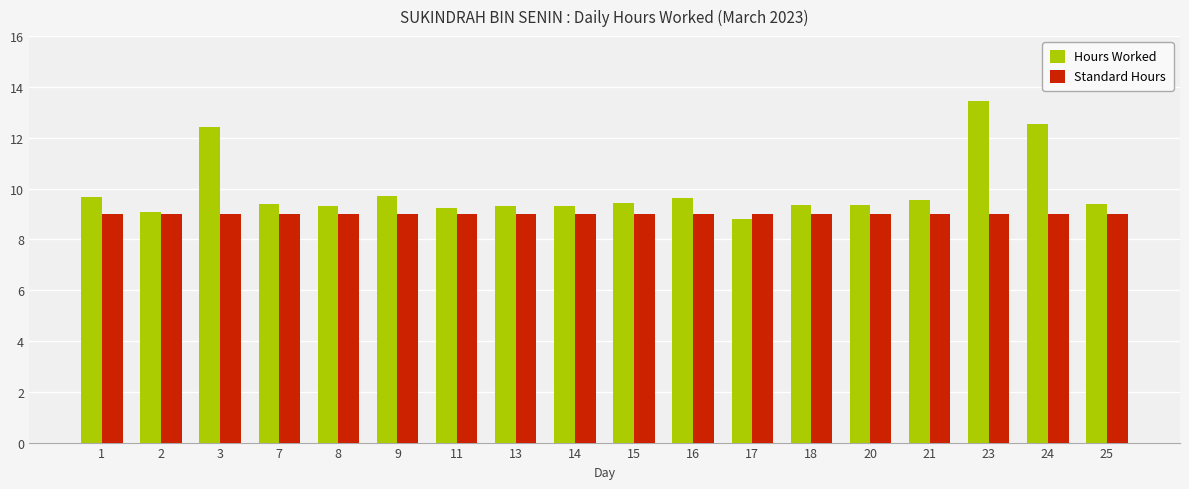

Is the value of Standard Hours at 3 greater than the value of Hours Worked at 25?

No